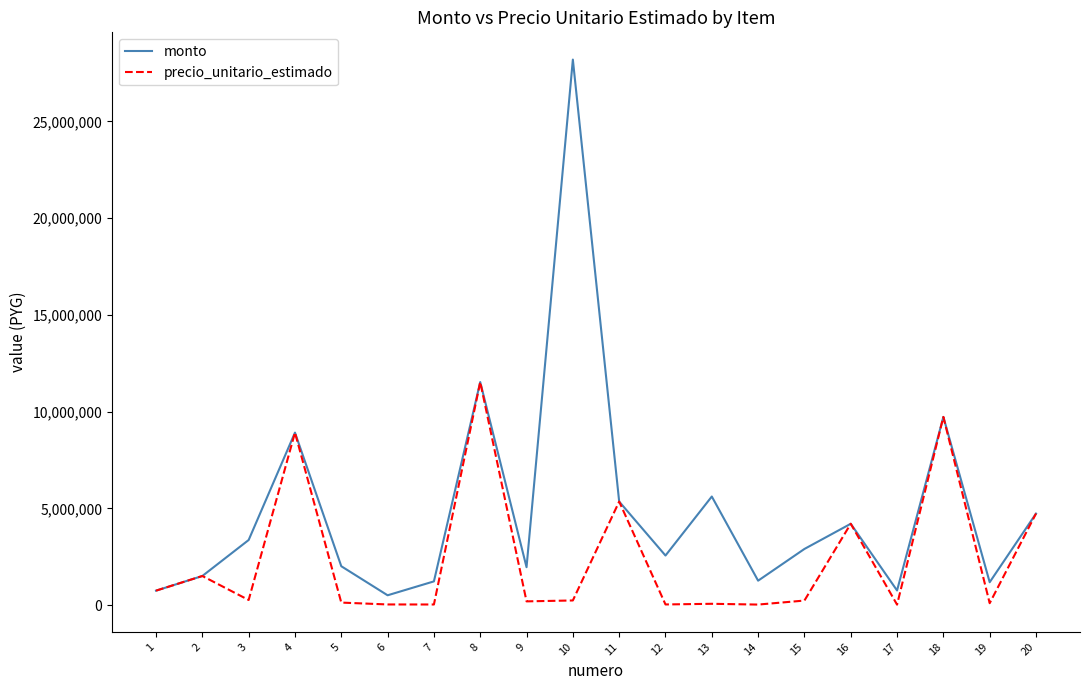

How many interior local peaks does the monto series have?

6